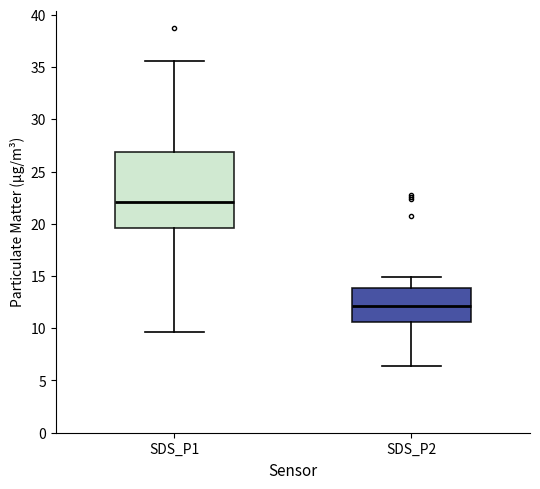

Reading left to right, transcribe this box plot: for each box, give where its median line is, the range the box spans, and where its two whiskers end, as read against the y-axis. The values are not printed on the chart, so give them approximately, as read against the axis.

SDS_P1: median 22.0, box 19.5 to 27.0, whiskers 9.5 to 35.5
SDS_P2: median 12.0, box 10.5 to 14.0, whiskers 6.5 to 15.0